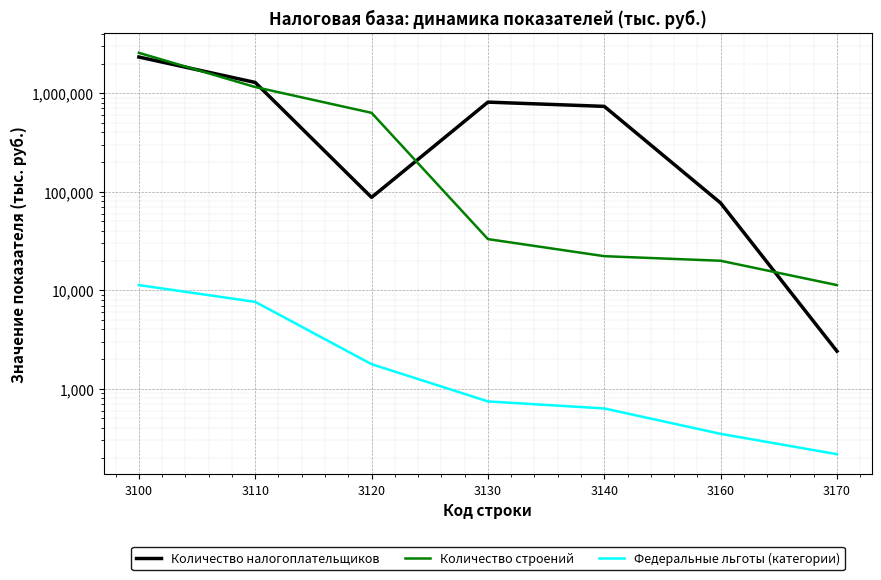

Reading left to right, list all the values displayed in this chart.

Количество налогоплательщиков: 2332056	1286812	87674	812463	735674	76875	2408
Количество строений: 2571649	1155456	632561	33076	22190	19936	11290
Федеральные льготы (категории): 11290	7629	1779	745	632	349	217